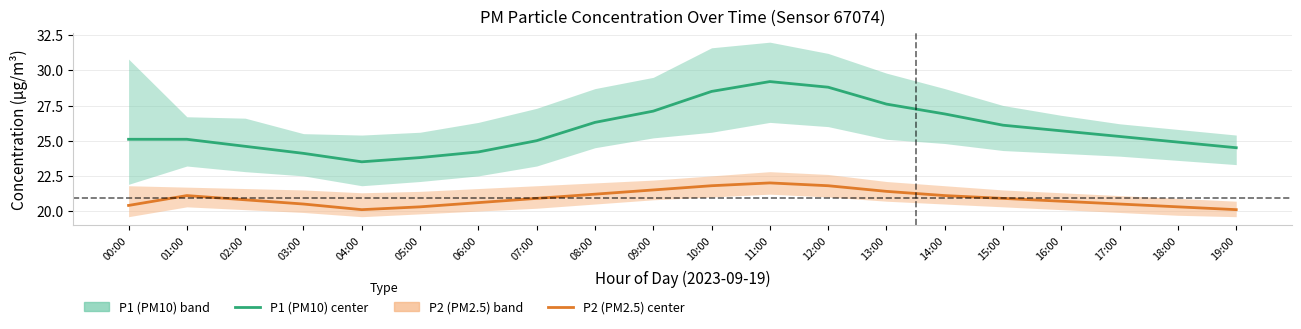

Reading right to left, what are all the values shown in this chart?

P1 (PM10) center: 24.5	24.9	25.3	25.7	26.1	26.9	27.6	28.8	29.2	28.5	27.1	26.3	25.0	24.2	23.8	23.5	24.1	24.6	25.1	25.1
P2 (PM2.5) center: 20.1	20.3	20.5	20.7	20.9	21.1	21.4	21.8	22.0	21.8	21.5	21.2	20.9	20.6	20.3	20.1	20.5	20.8	21.1	20.4